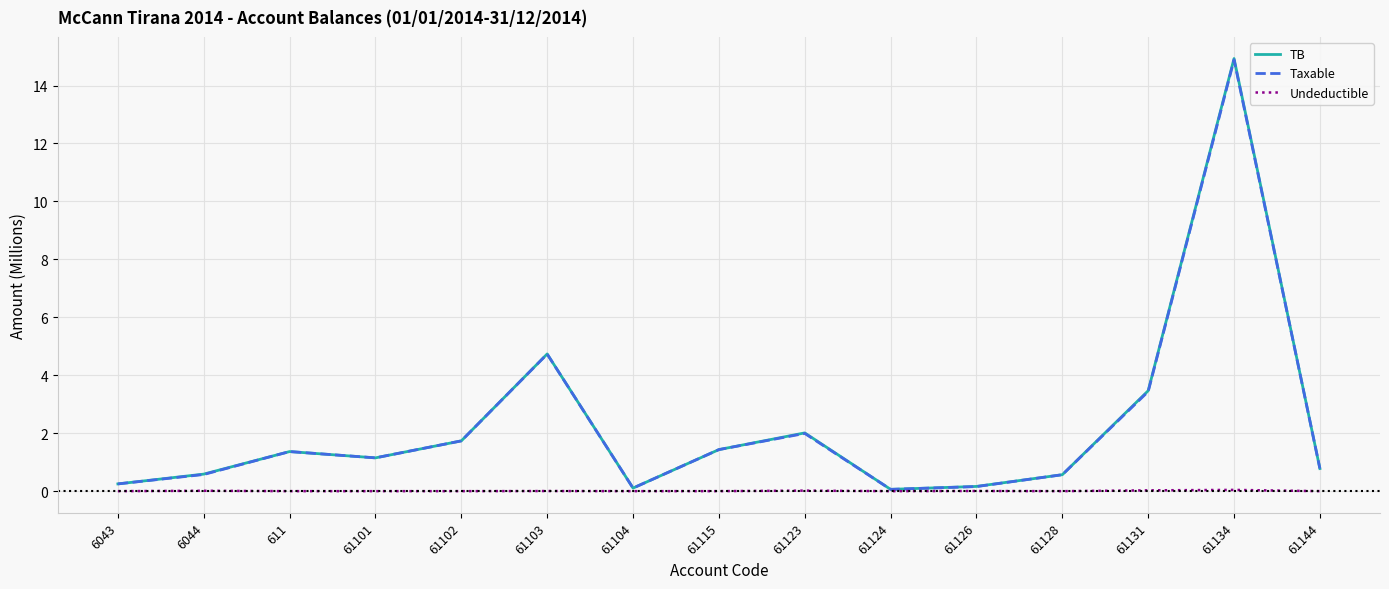

How many interior local peaks does the Taxable series have?

4